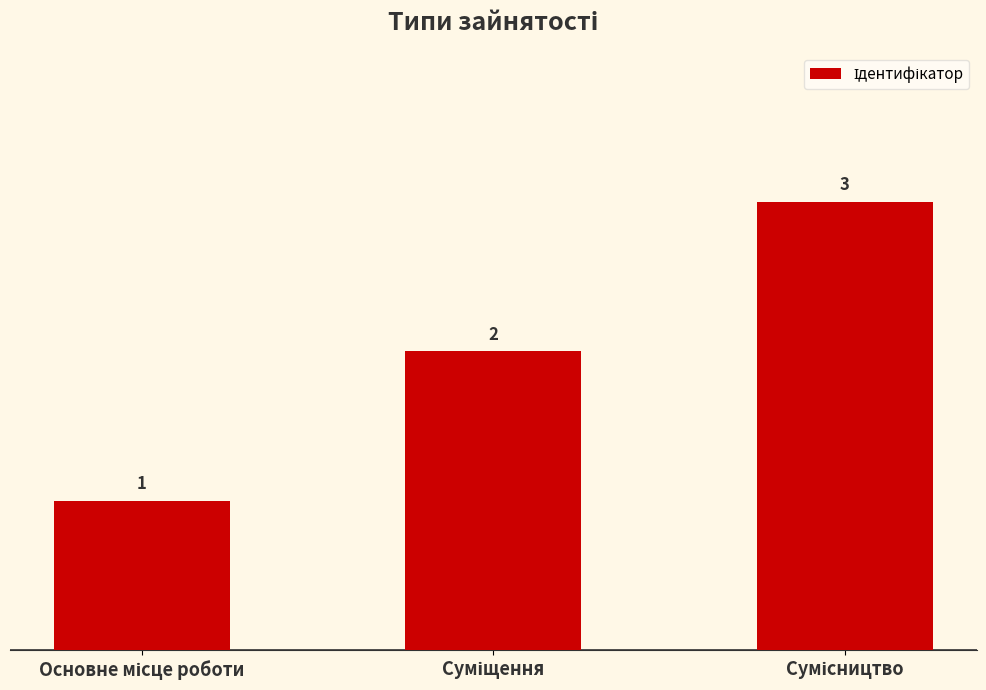

What is the greatest value displayed?

3